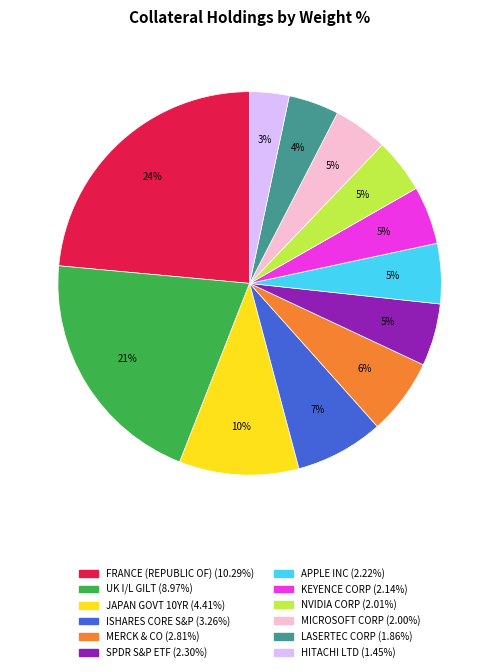

Is there a majority slice in this chart?

No